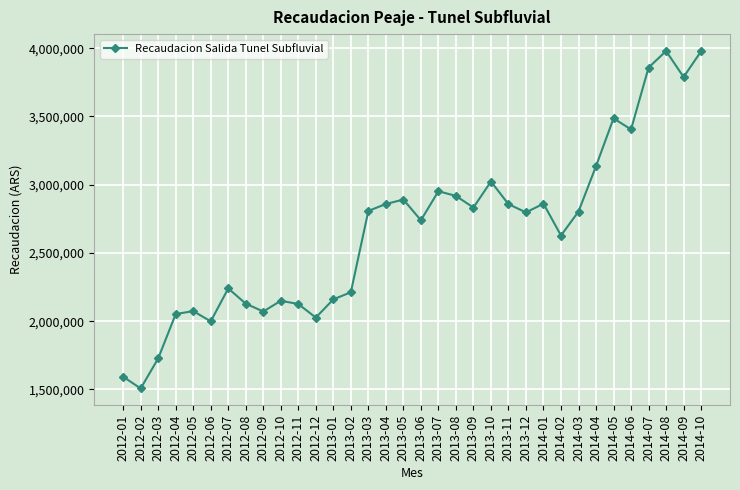

What is the smallest value displayed?

1506876